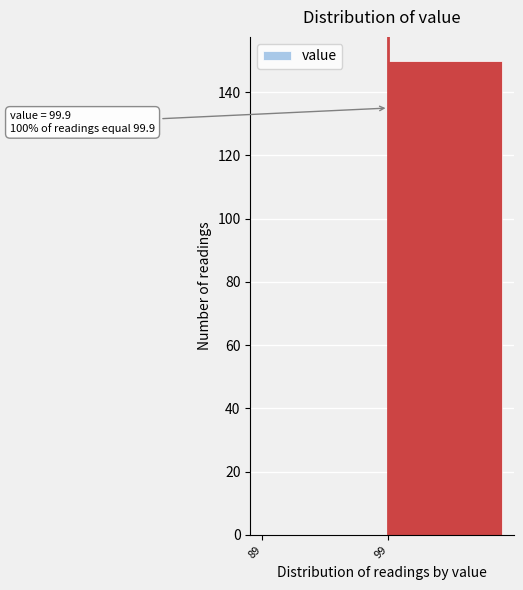

Reading left to right, what are all the values shown in this chart?

89=0	99=150